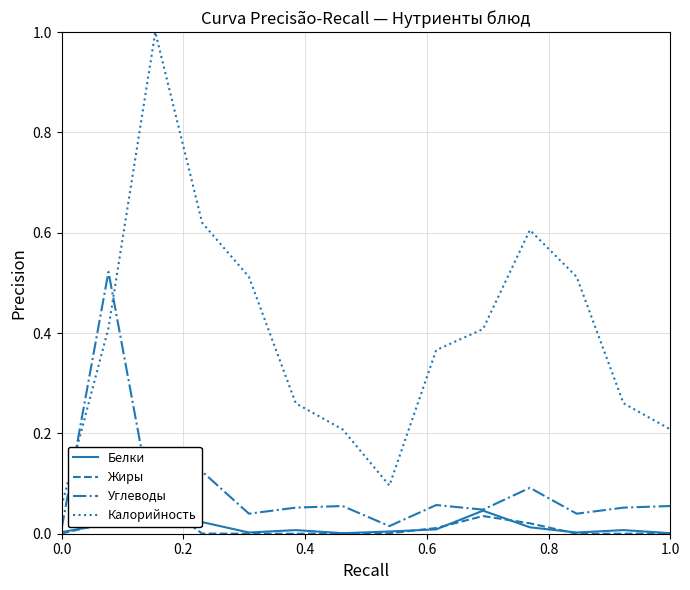

Does the chart display data point markers on the line(s)?

No